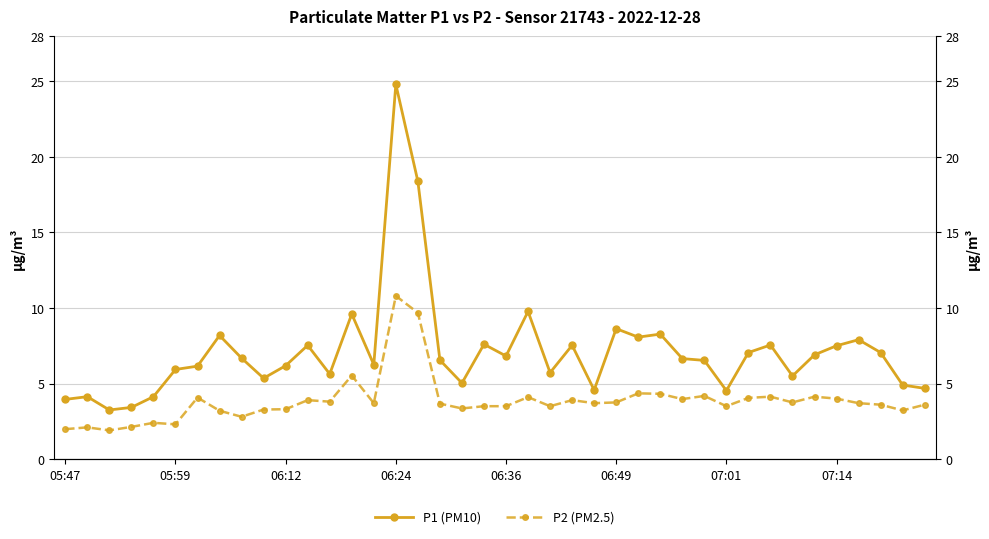

List the series in order of their overall mean, lowest first.

P2 (PM2.5), P1 (PM10)